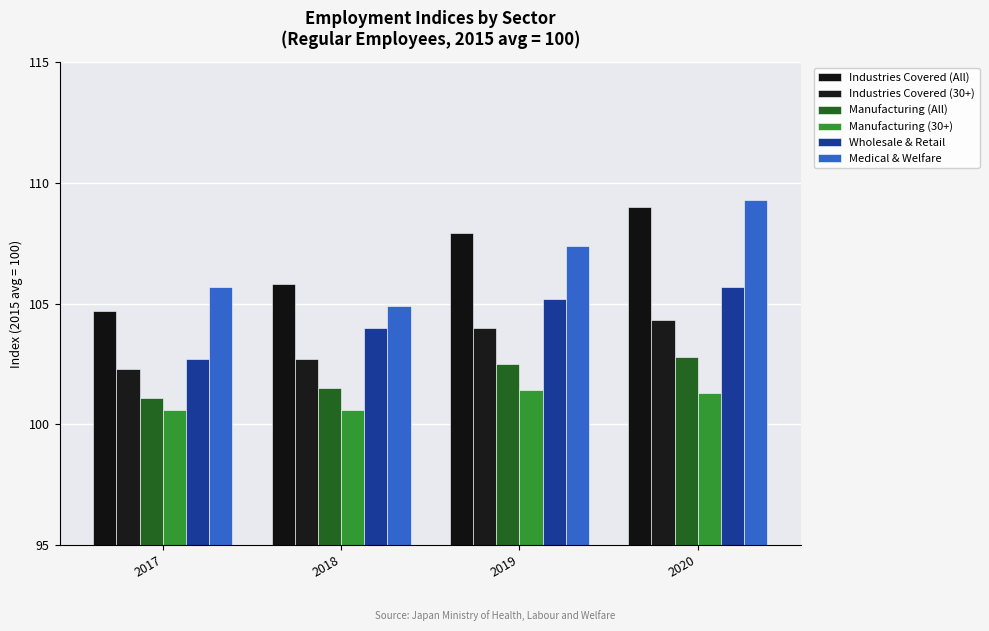

What is the spread (max minus min) of values at 2020?

8.0